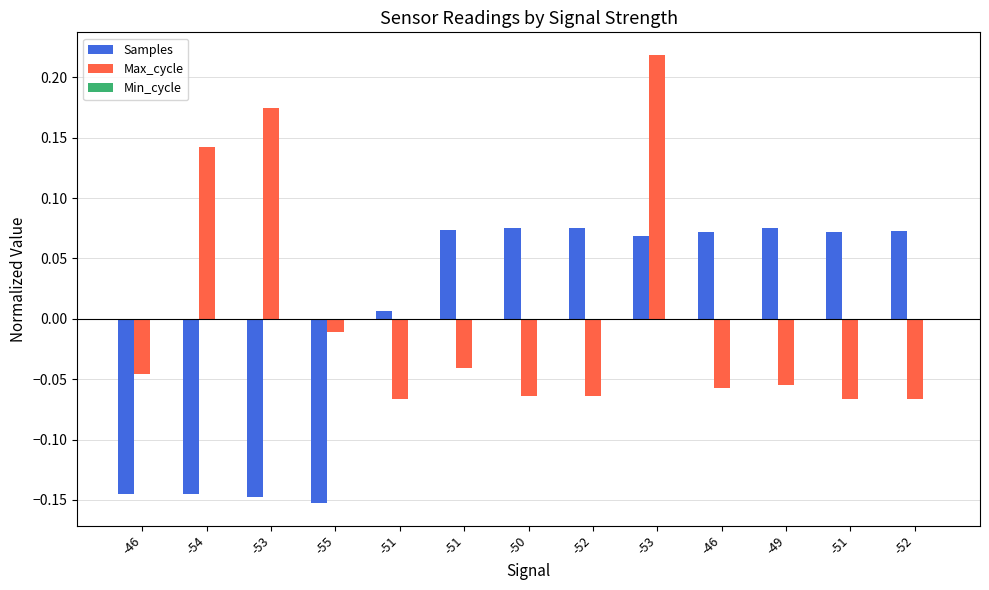

How many values in the Max_cycle series exceed 0?

3